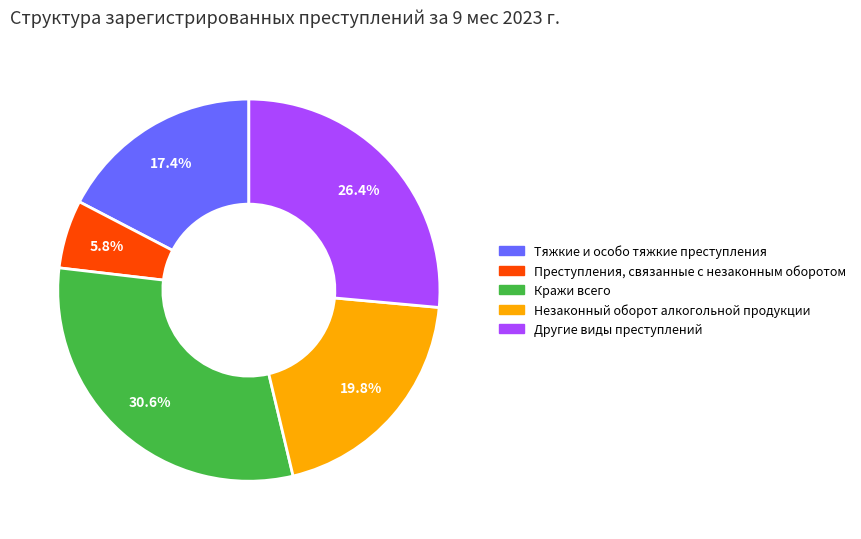

What portion of the pie excludes Кражи всего?

69.4%